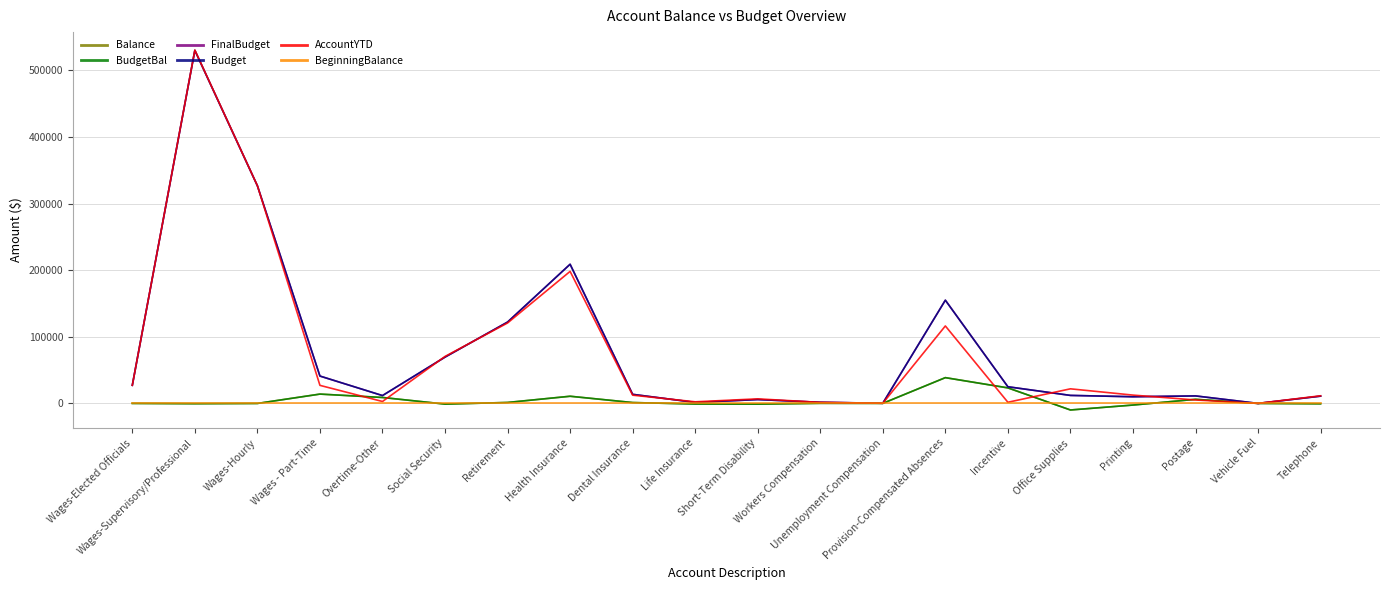

Is this an area chart (filled region under the line)?

No